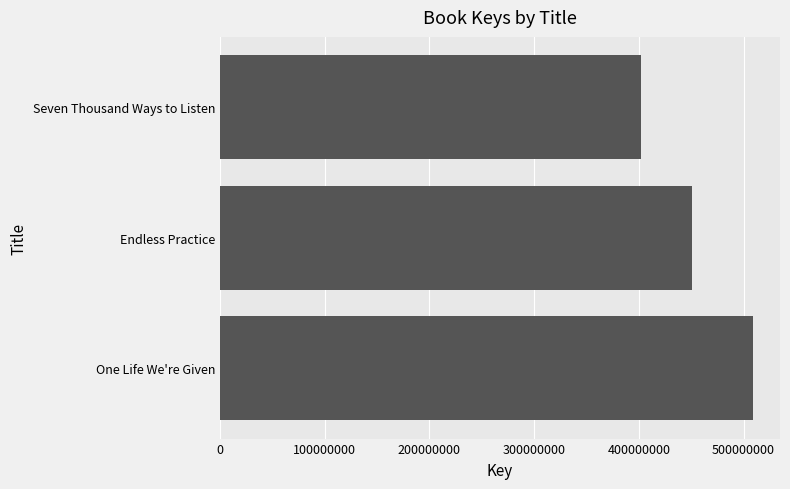

List the labels in order of value, largest first.

One Life We're Given, Endless Practice, Seven Thousand Ways to Listen